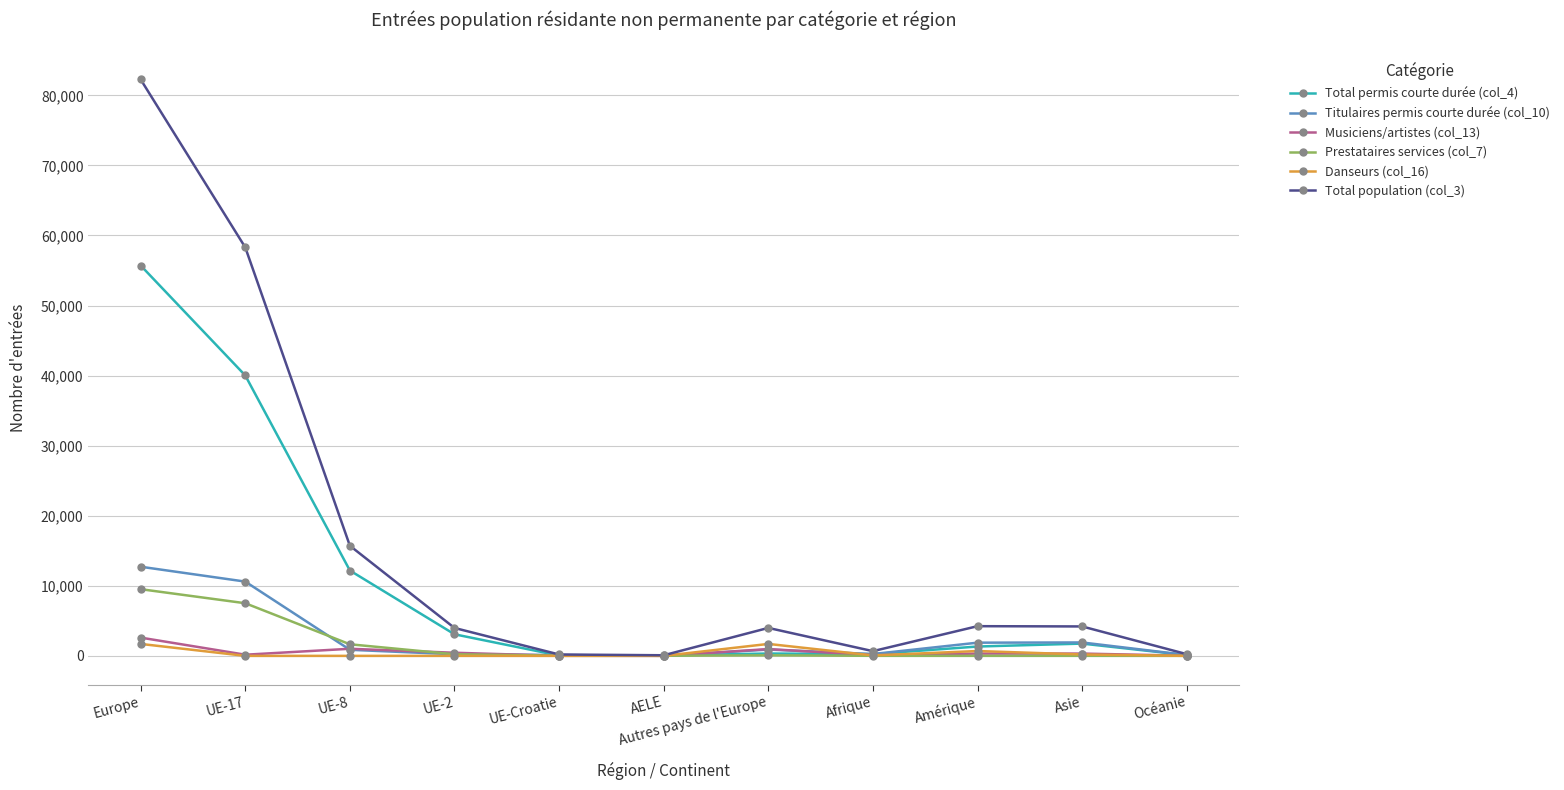

At which category is the sum across all series the highest?

Europe